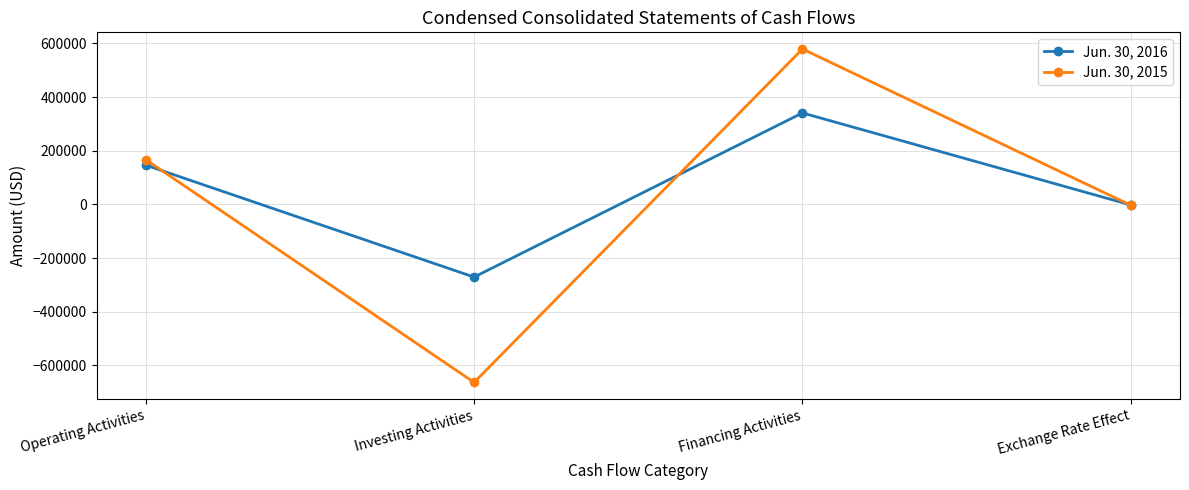

What is the maximum value shown in the chart?

579245